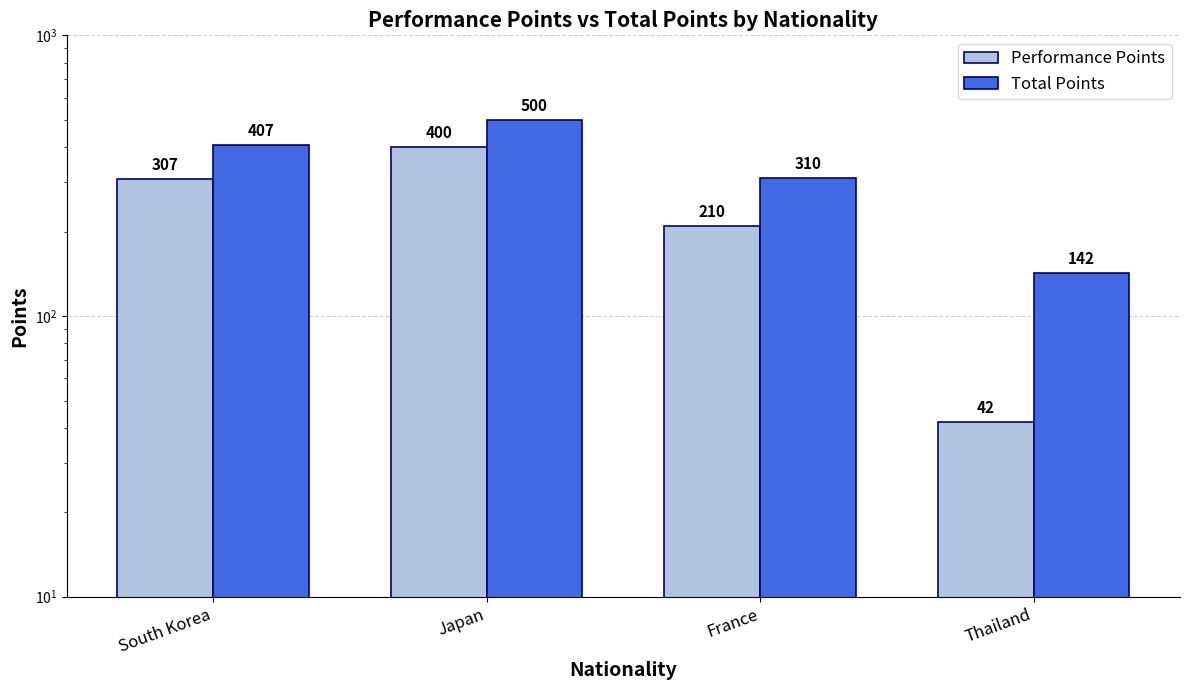

How many distinct data groups are displayed?

2